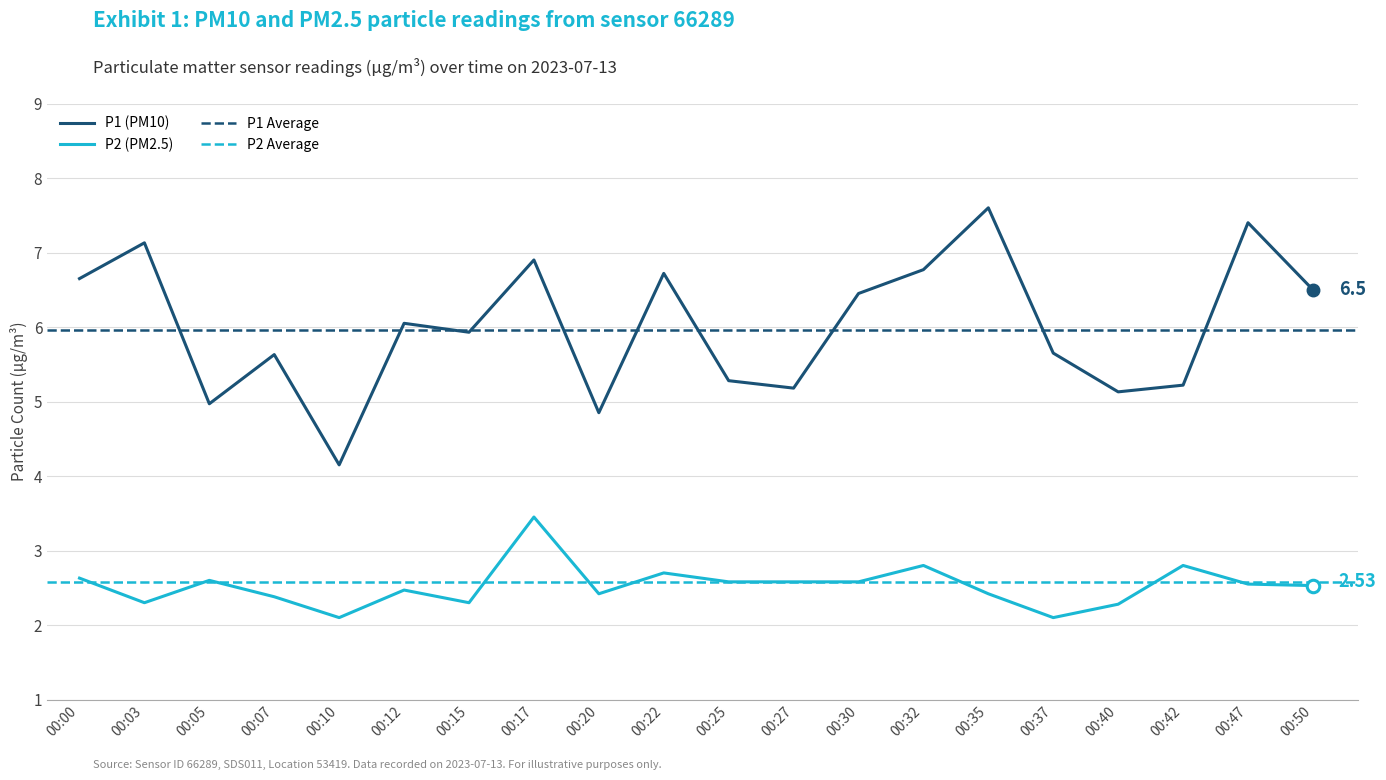

What is the minimum value for P2?

2.1